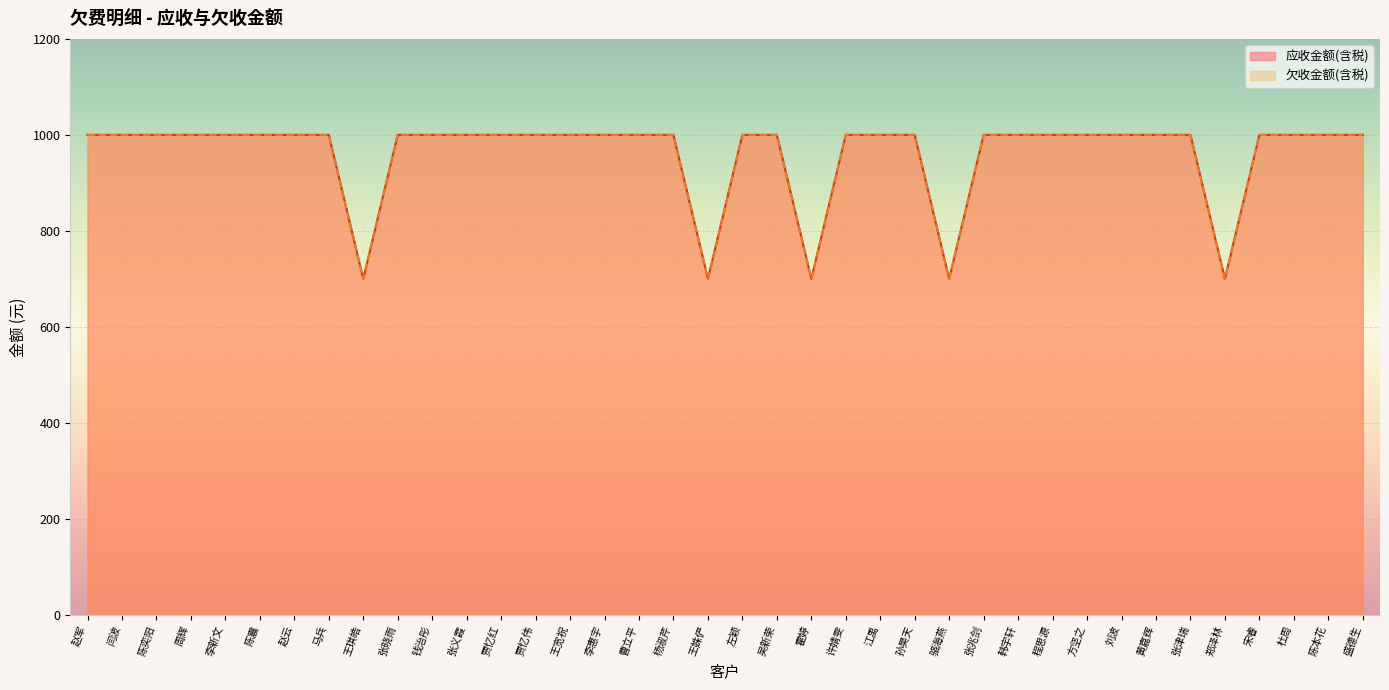

Reading right to left, transcribe all the data shown in this chart.

应收金额(含税): 盛德生=1000	陈本花=1000	杜周=1000	宋睿=1000	郑泽林=700	张津瑞=1000	黄嘉辉=1000	刘波=1000	方坚之=1000	程思源=1000	韩宇轩=1000	张兆剑=1000	骆海燕=700	孙昊天=1000	江禹=1000	许婧雯=1000	霍婷=700	吴新荣=1000	左颖=1000	王姝俨=700	杨淑芹=1000	曹立平=1000	李惠宇=1000	王宽祝=1000	贾忆伟=1000	贾忆红=1000	张义霞=1000	钱治彤=1000	张晓雨=1000	王琪皓=700	马兵=1000	赵云=1000	陈震=1000	李新文=1000	周辉=1000	陈奕阳=1000	闫波=1000	赵军=1000
欠收金额(含税): 盛德生=1000	陈本花=1000	杜周=1000	宋睿=1000	郑泽林=700	张津瑞=1000	黄嘉辉=1000	刘波=1000	方坚之=1000	程思源=1000	韩宇轩=1000	张兆剑=1000	骆海燕=700	孙昊天=1000	江禹=1000	许婧雯=1000	霍婷=700	吴新荣=1000	左颖=1000	王姝俨=700	杨淑芹=1000	曹立平=1000	李惠宇=1000	王宽祝=1000	贾忆伟=1000	贾忆红=1000	张义霞=1000	钱治彤=1000	张晓雨=1000	王琪皓=700	马兵=1000	赵云=1000	陈震=1000	李新文=1000	周辉=1000	陈奕阳=1000	闫波=1000	赵军=1000